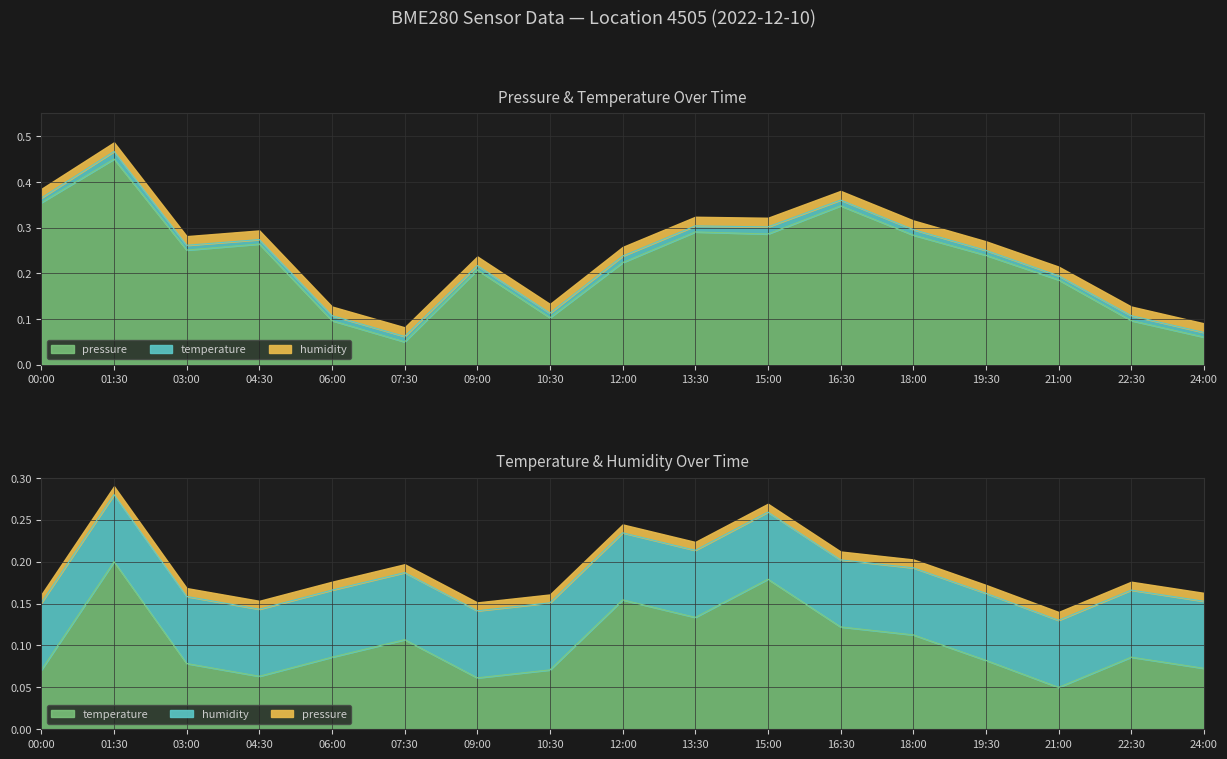

What is the label of the 17th point from the right?

00:00